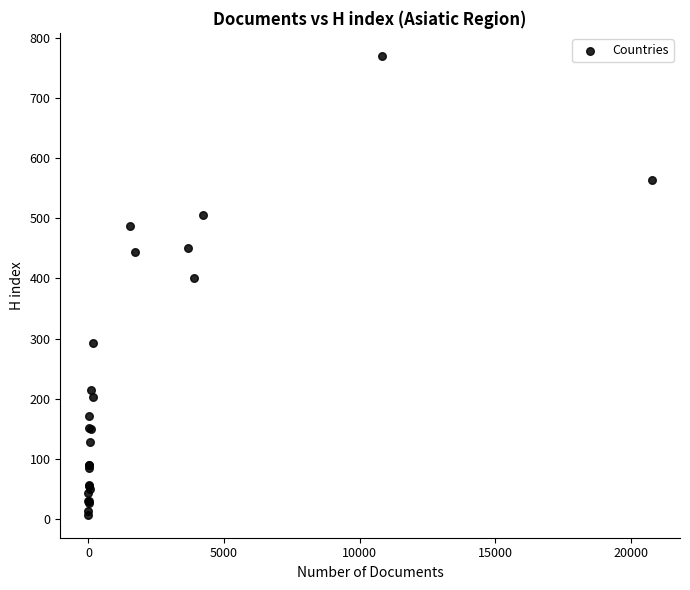

What Y value in the scatter plot is closest to 388?

401